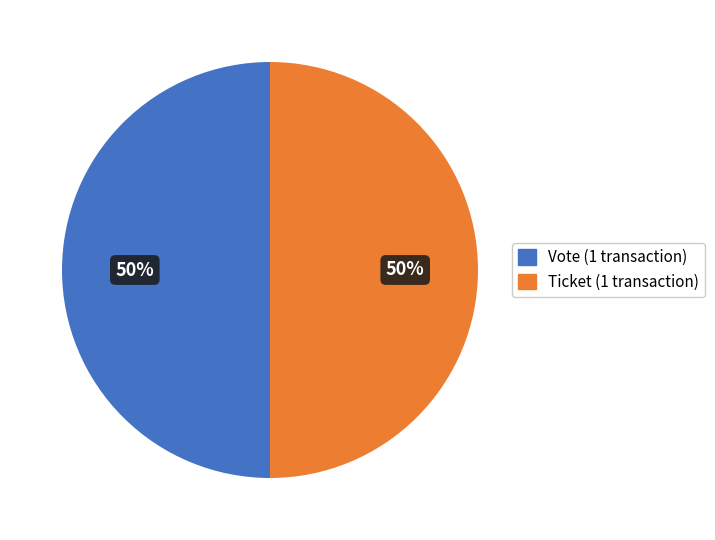

To the nearest percent, what is the combined percentage of Ticket and Vote?

100%